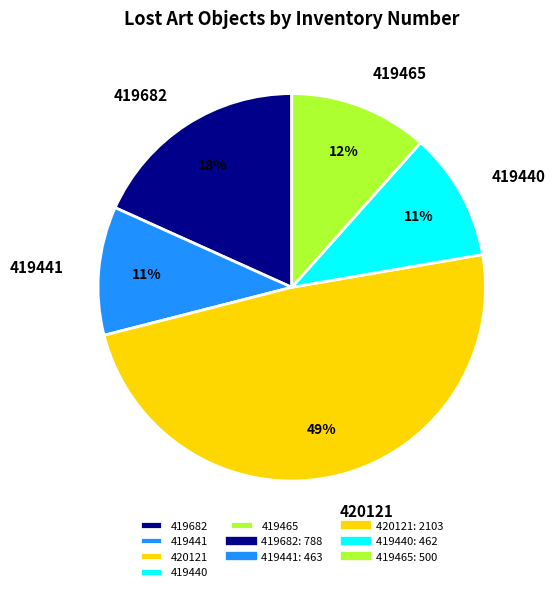

To the nearest percent, what is the average slice percentage?

20%